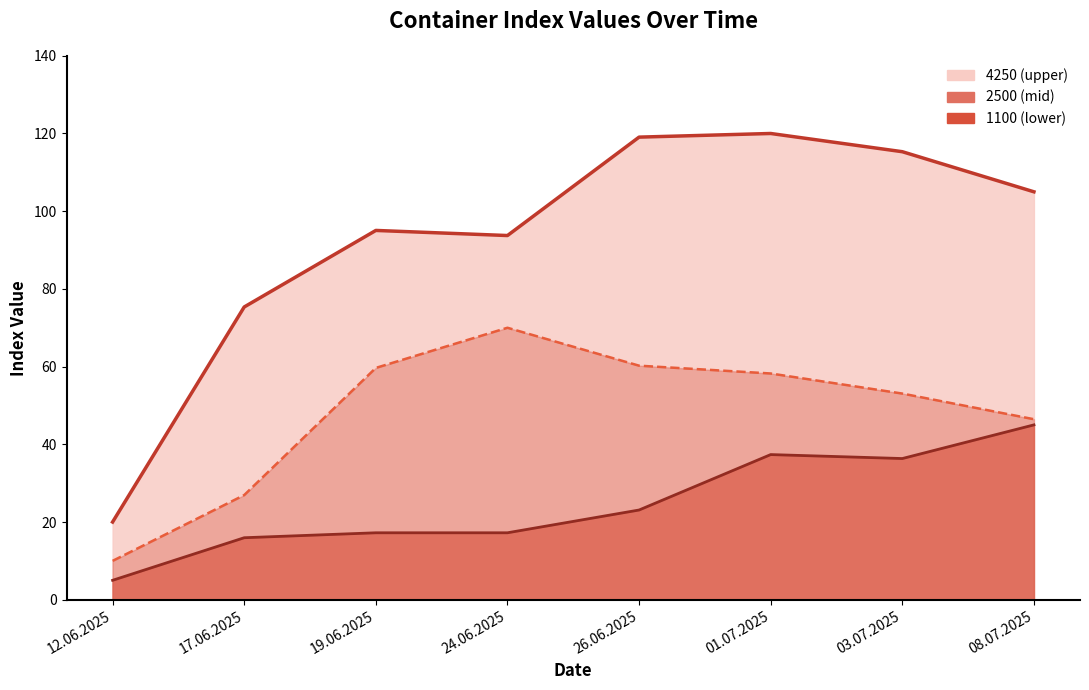

Reading left to right, list all the values displayed in this chart.

4250 line: 20.0	75.3	95.0	93.7	119.1	120.0	115.3	105.0
1100 line: 5.0	16.0	17.2	17.2	23.1	37.4	36.3	45.0
2500 line: 10.0	26.9	59.7	70.0	60.2	58.2	53.1	46.5